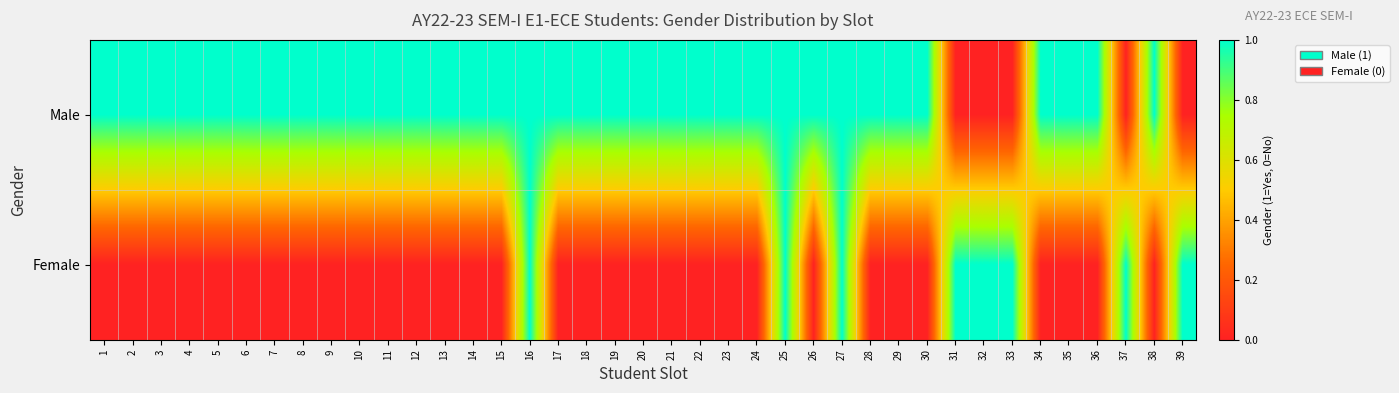

Reading right to left, extract all data points from this chart.

Male: 39=0	38=1	37=0	36=1	35=1	34=1	33=0	32=0	31=0	30=1	29=1	28=1	27=1	26=1	25=1	24=1	23=1	22=1	21=1	20=1	19=1	18=1	17=1	16=1	15=1	14=1	13=1	12=1	11=1	10=1	9=1	8=1	7=1	6=1	5=1	4=1	3=1	2=1	1=1
Female: 39=1	38=0	37=1	36=0	35=0	34=0	33=1	32=1	31=1	30=0	29=0	28=0	27=1	26=0	25=1	24=0	23=0	22=0	21=0	20=0	19=0	18=0	17=0	16=1	15=0	14=0	13=0	12=0	11=0	10=0	9=0	8=0	7=0	6=0	5=0	4=0	3=0	2=0	1=0